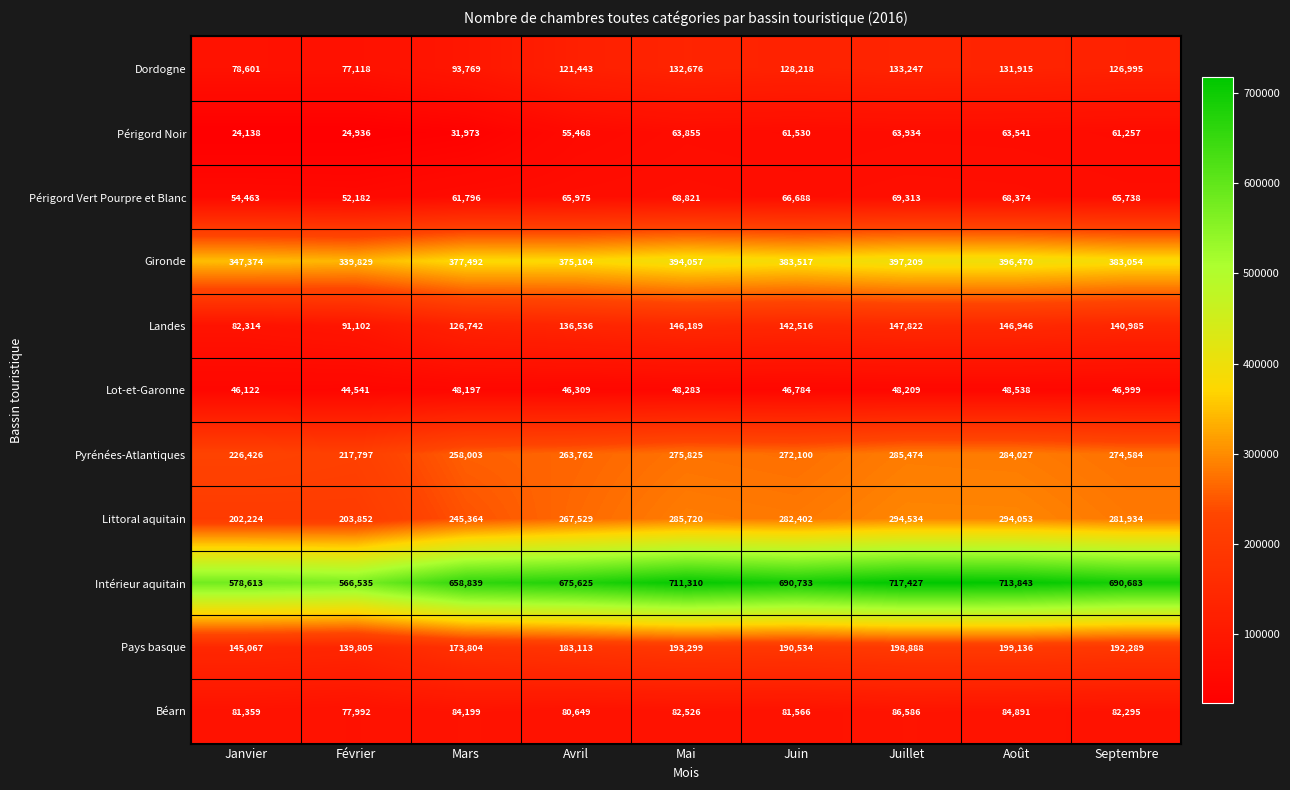

Rank the series by their maximum value, from highest to lowest.

Intérieur aquitain, Gironde, Littoral aquitain, Pyrénées-Atlantiques, Pays basque, Landes, Dordogne, Béarn, Périgord Vert Pourpre et Blanc, Périgord Noir, Lot-et-Garonne